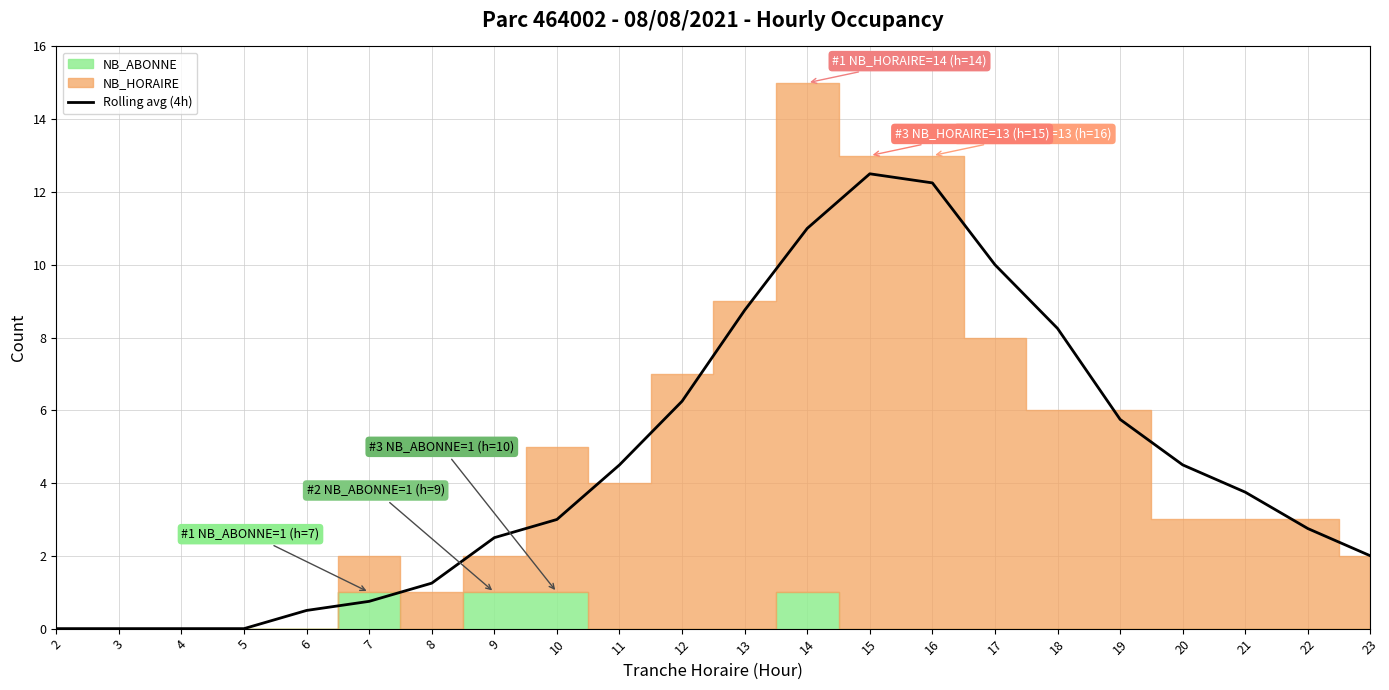

Which category has the lowest value across all series?

2